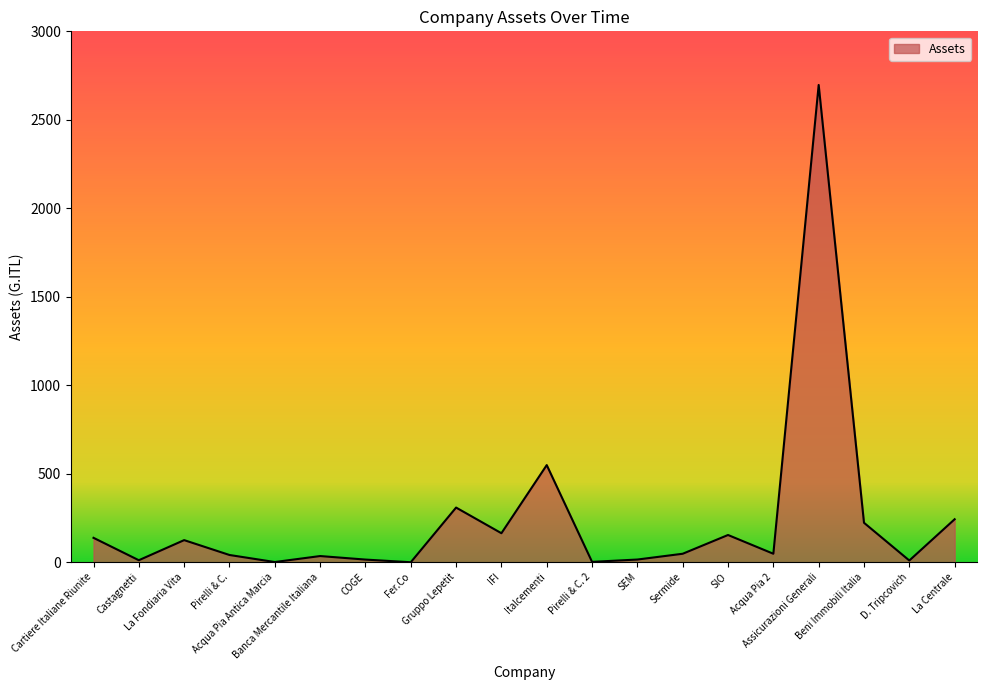

Is it true that the value at Italcementi is 549.0?

True